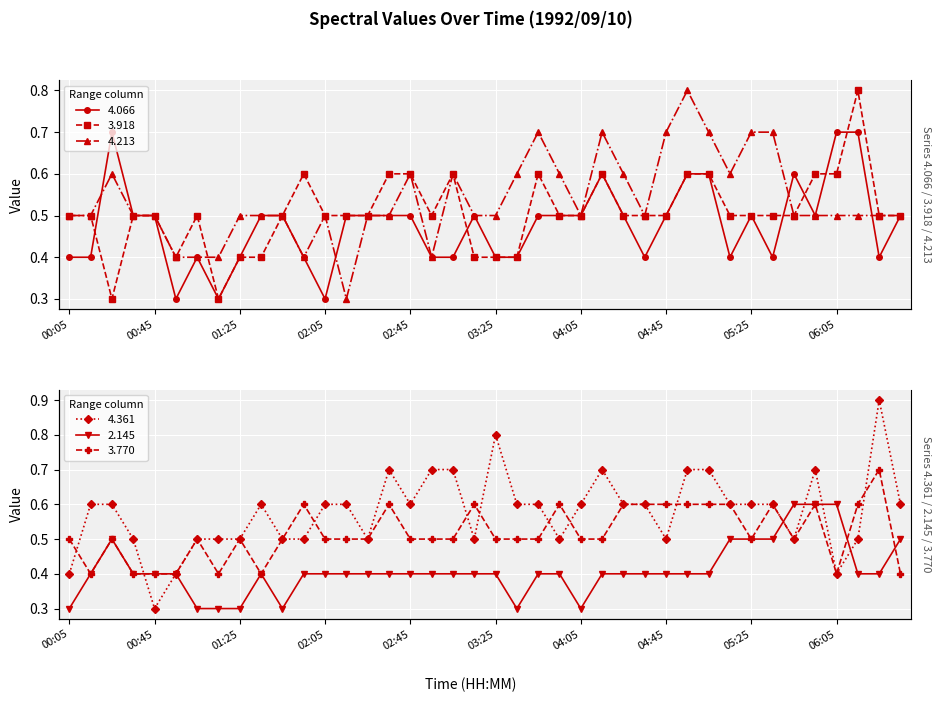

What is the minimum value for 4.361?

0.3